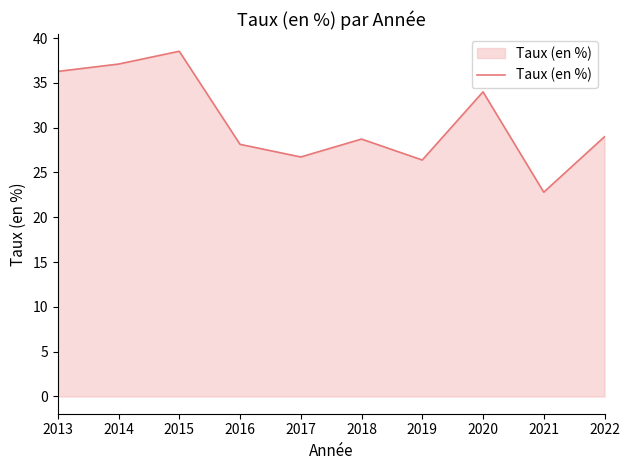

Where does the data first go above 28?

2013